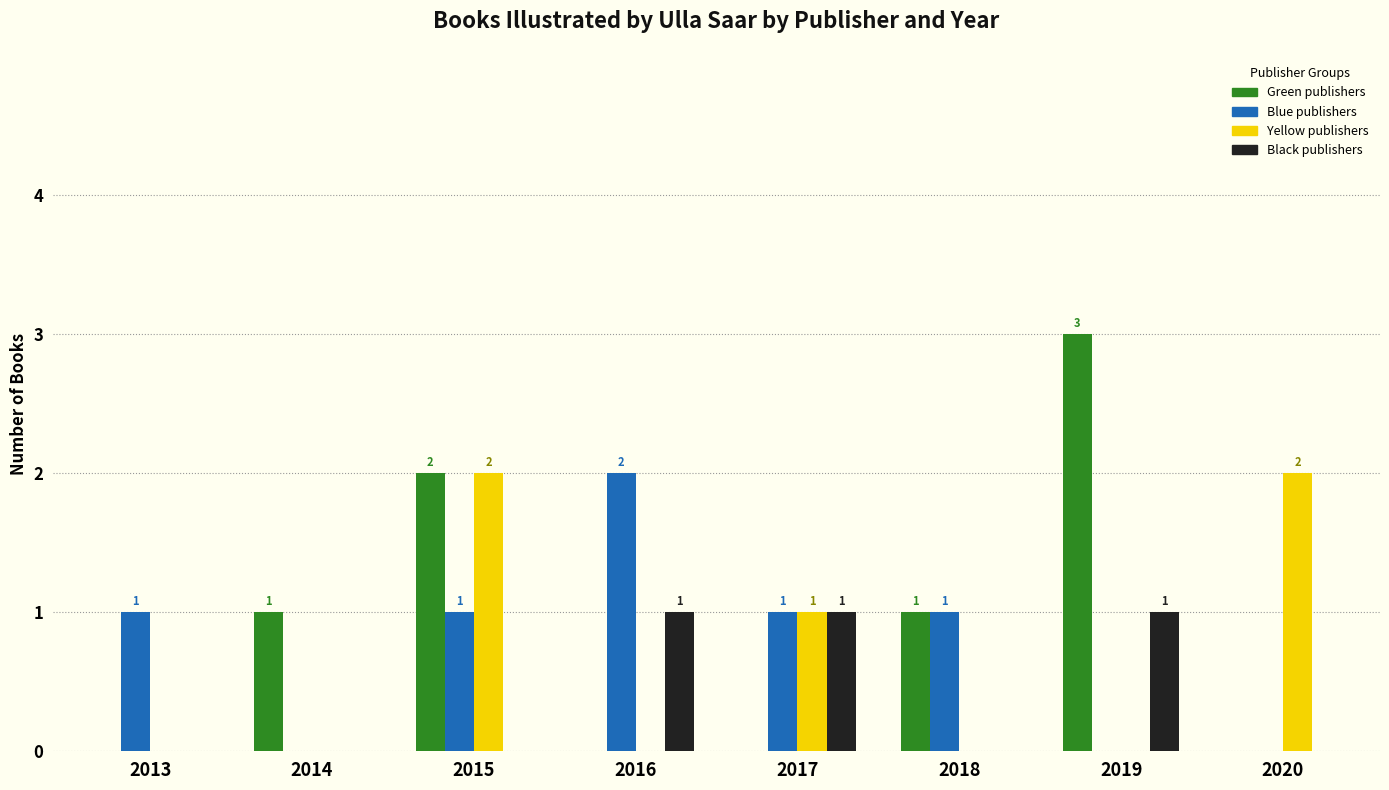

Reading left to right, list all the values displayed in this chart.

Green publishers: 0	1	2	0	0	1	3	0
Blue publishers: 1	0	1	2	1	1	0	0
Yellow publishers: 0	0	2	0	1	0	0	2
Black publishers: 0	0	0	1	1	0	1	0